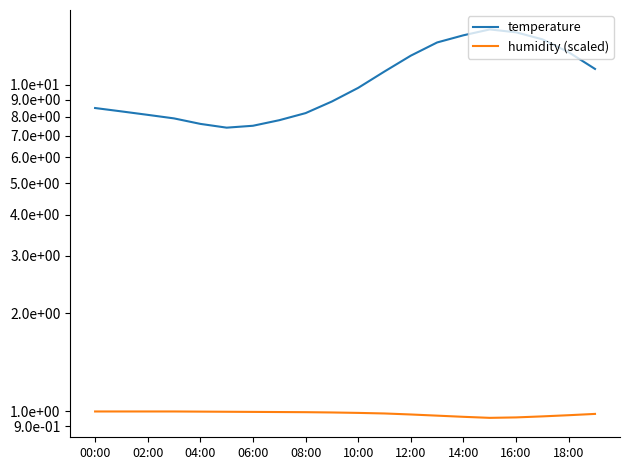

Read the humidity (scaled) value at 12:00.

1.0